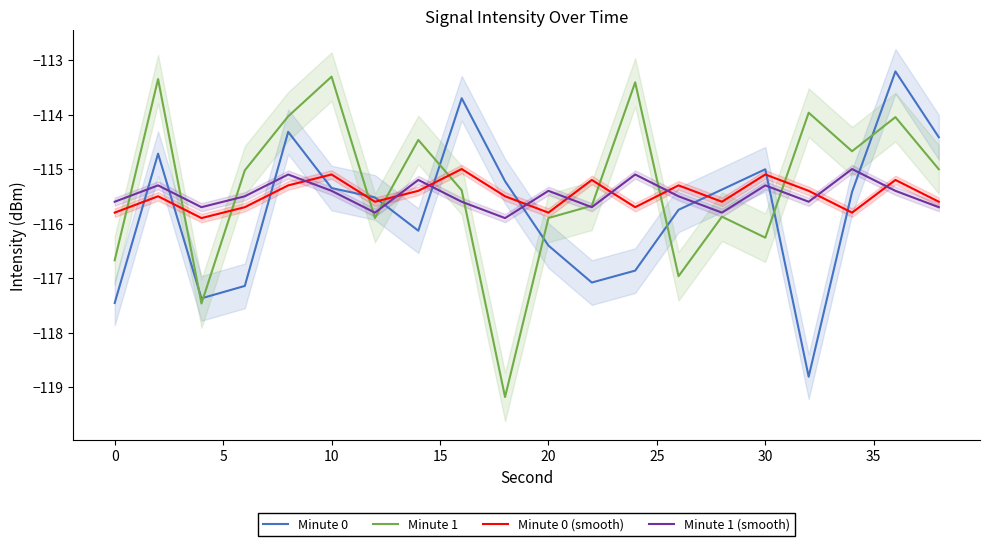

Reading left to right, what are all the values shown in this chart?

Minute 0: -117.5	-114.7	-117.4	-117.1	-114.3	-115.3	-115.5	-116.1	-113.7	-115.2	-116.4	-117.1	-116.9	-115.7	-115.4	-115.0	-118.8	-115.4	-113.2	-114.4
Minute 1: -116.7	-113.3	-117.5	-115.0	-114.0	-113.3	-115.9	-114.5	-115.4	-119.2	-115.9	-115.7	-113.4	-117.0	-115.9	-116.3	-114.0	-114.7	-114.0	-115.0
Minute 0 (smooth): -115.8	-115.5	-115.9	-115.7	-115.3	-115.1	-115.6	-115.4	-115.0	-115.5	-115.8	-115.2	-115.7	-115.3	-115.6	-115.1	-115.4	-115.8	-115.2	-115.6
Minute 1 (smooth): -115.6	-115.3	-115.7	-115.5	-115.1	-115.4	-115.8	-115.2	-115.6	-115.9	-115.4	-115.7	-115.1	-115.5	-115.8	-115.3	-115.6	-115.0	-115.4	-115.7